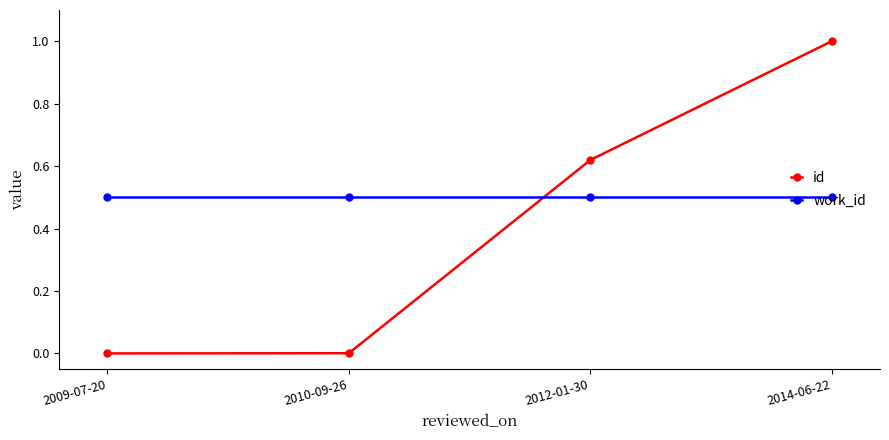

The work_id series shows 0.9 at 2009-07-20. True or false?

False